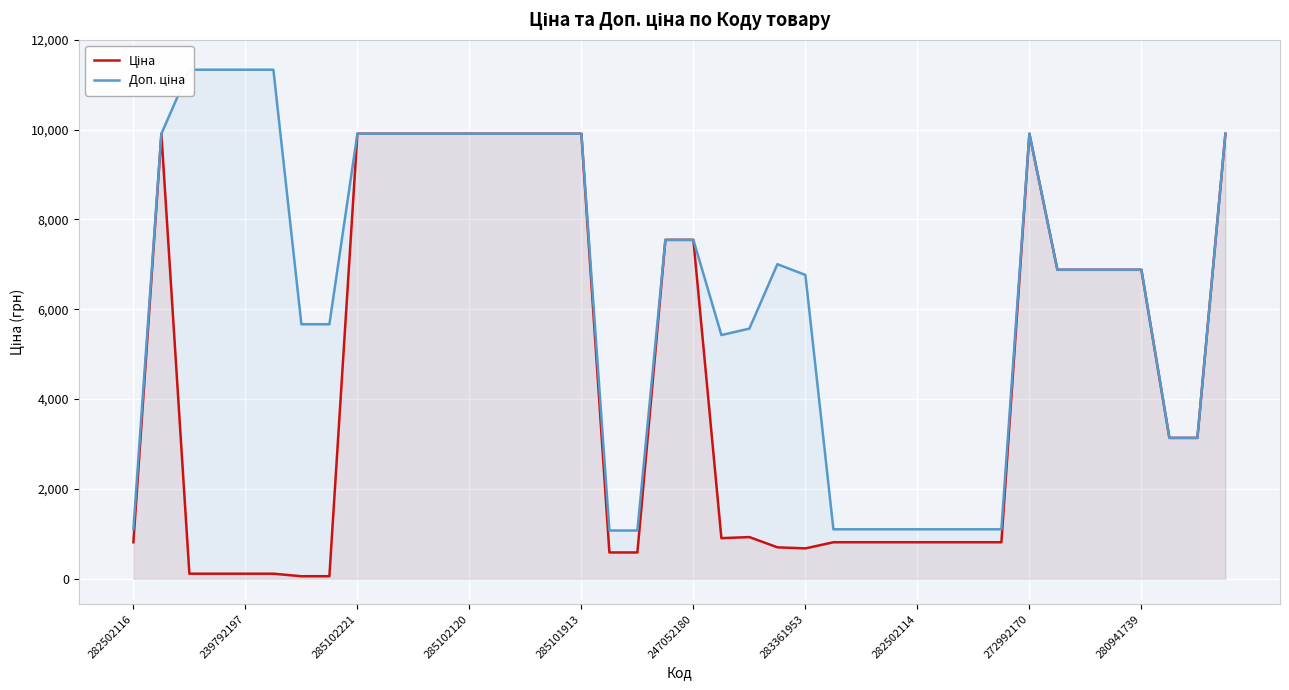

What are all the series names shown in the legend?

Ціна, Доп. ціна